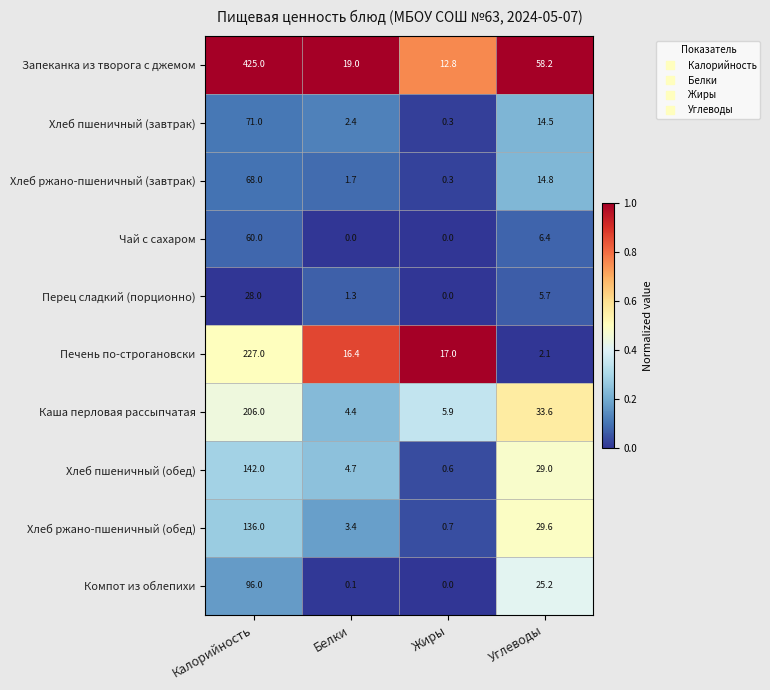

True or false: Хлеб ржано-пшеничный (обед) has a value of 0.7 at Жиры.

True